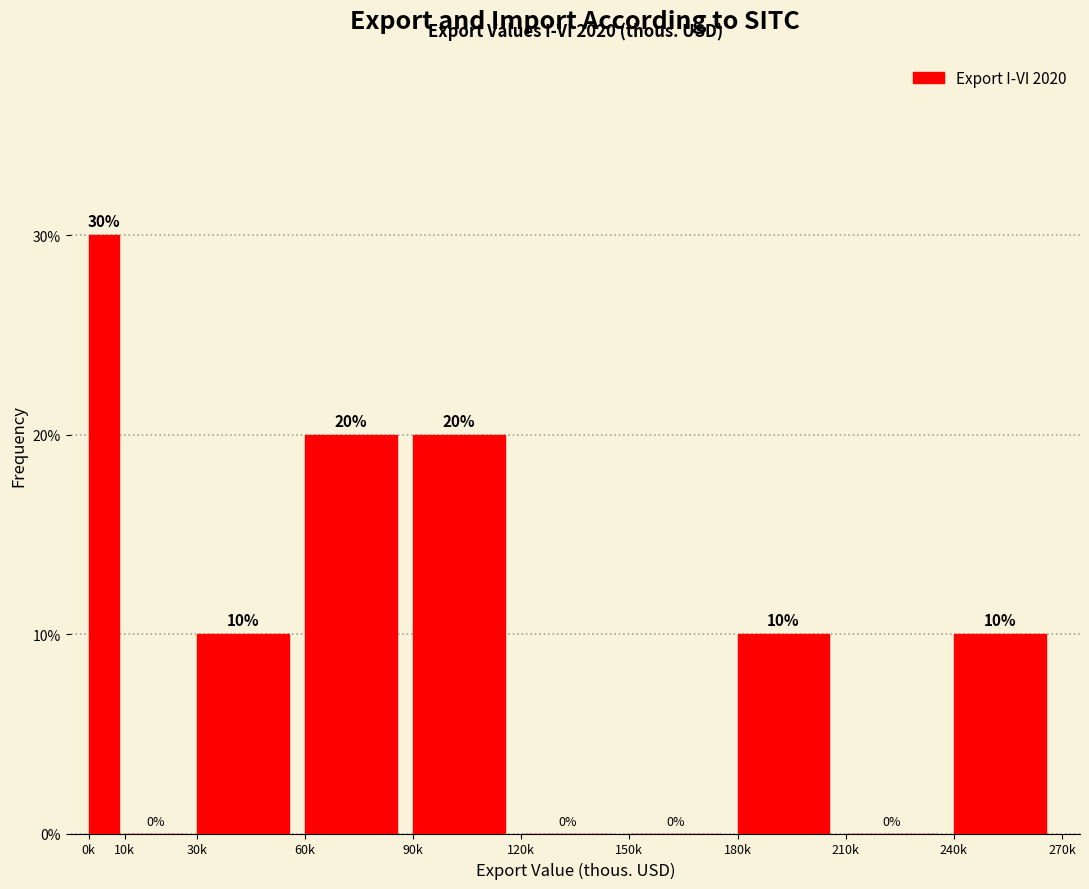

The value at 10k is -20. True or false?

False